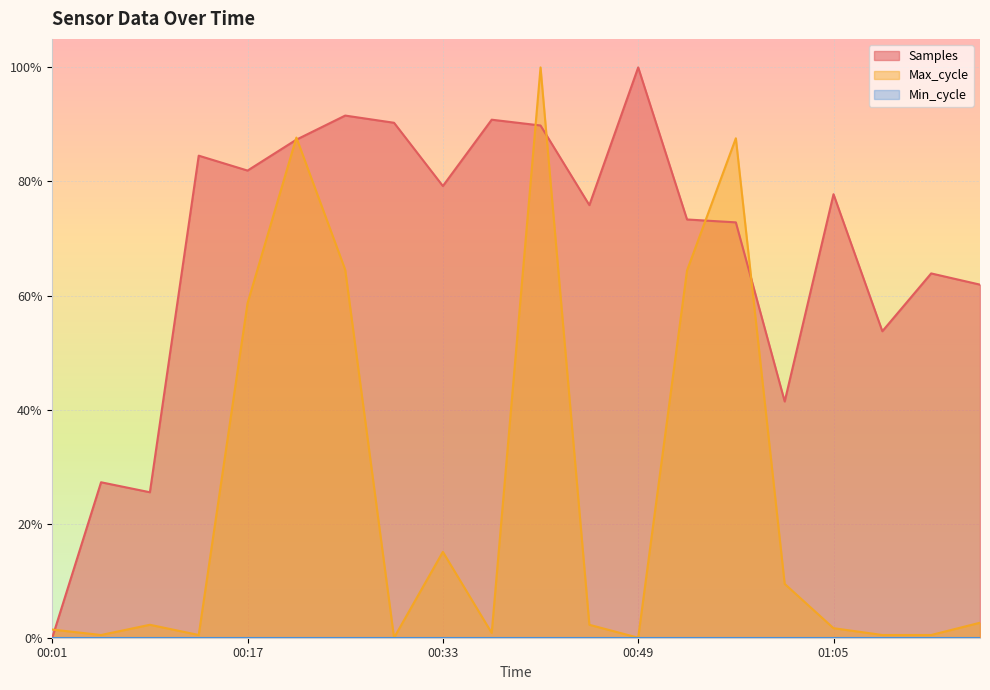

True or false: Max_cycle has a value of 1.6 at 00:41.

False